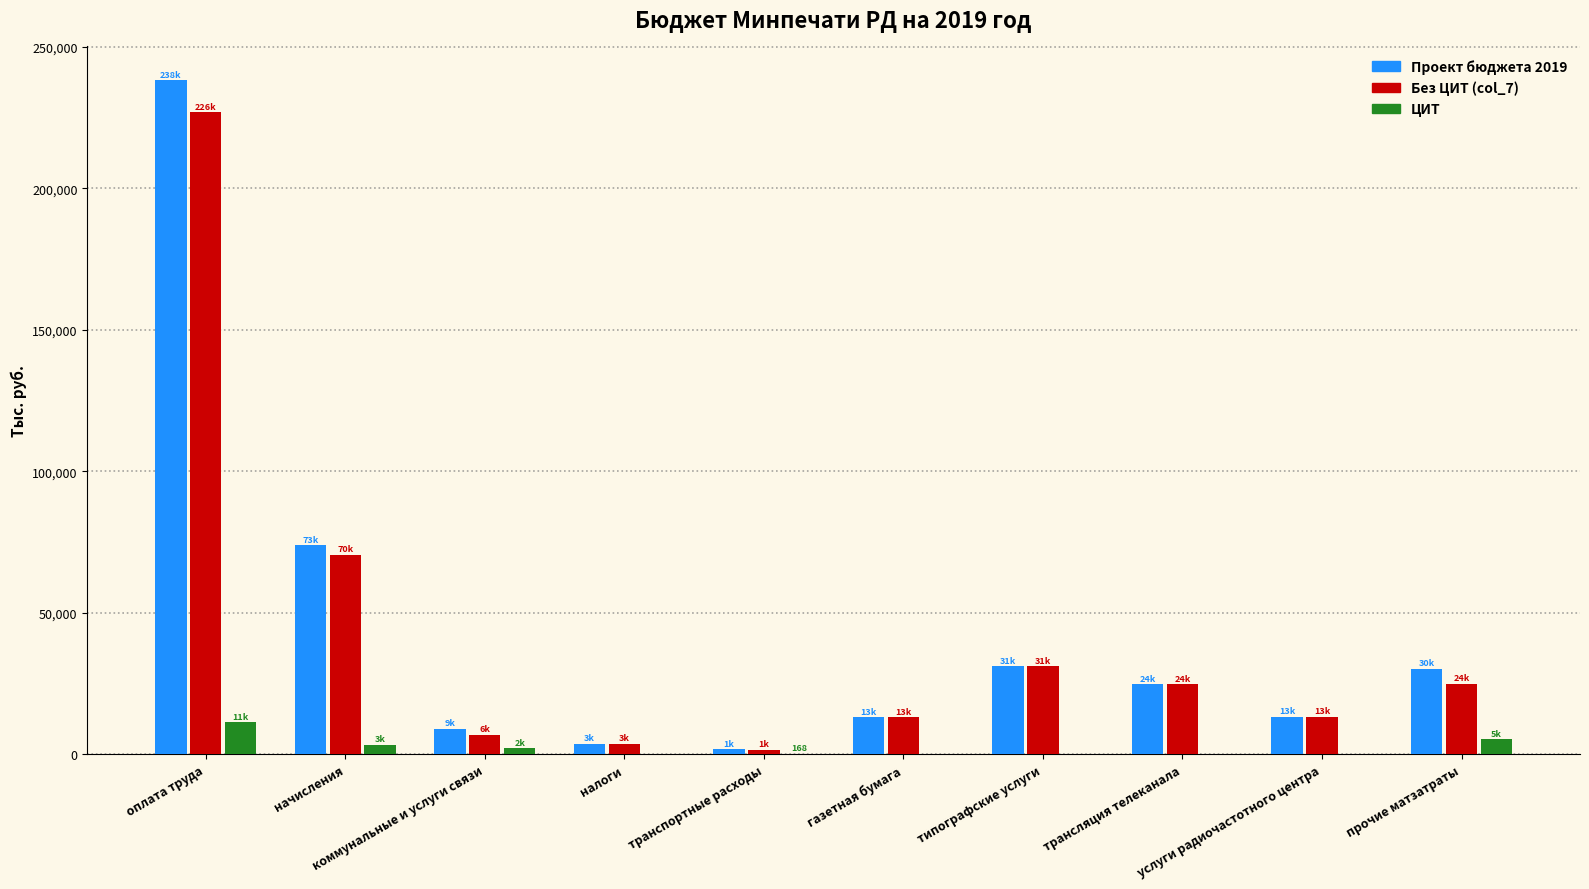

The value of Без ЦИТ (col_7) at налоги is 3668.3. True or false?

True